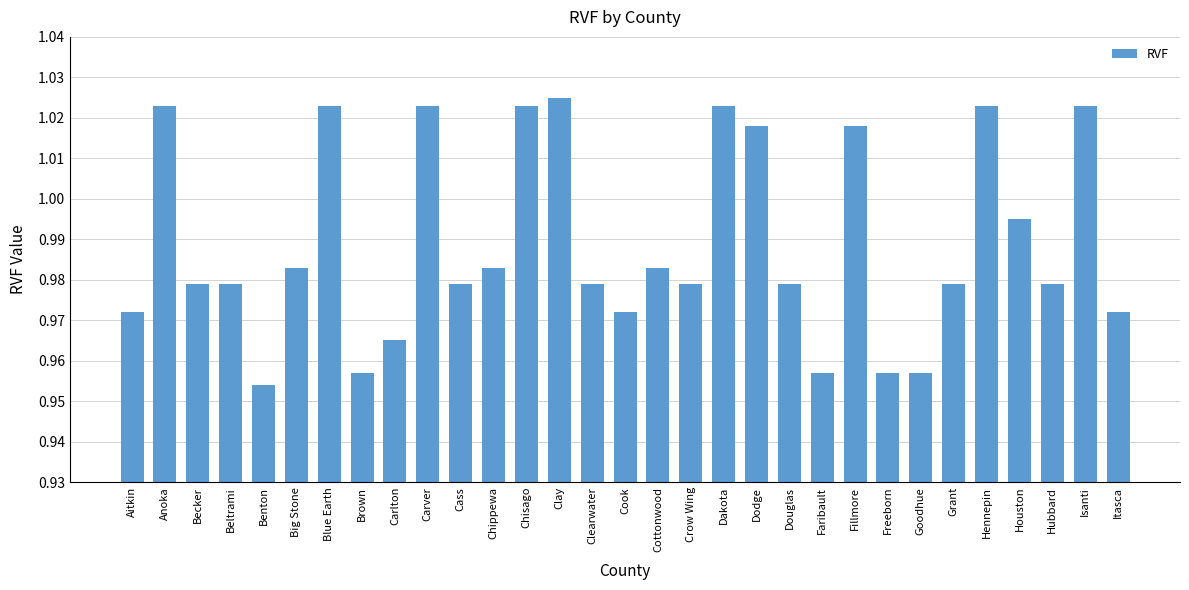

What is the label of the 23rd bar from the right?

Carlton